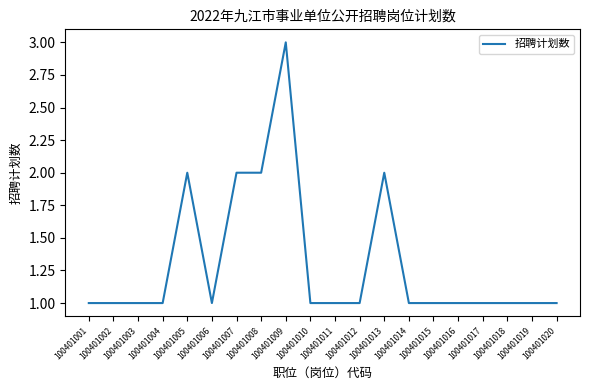

Which label corresponds to the largest value in the chart?

100401009